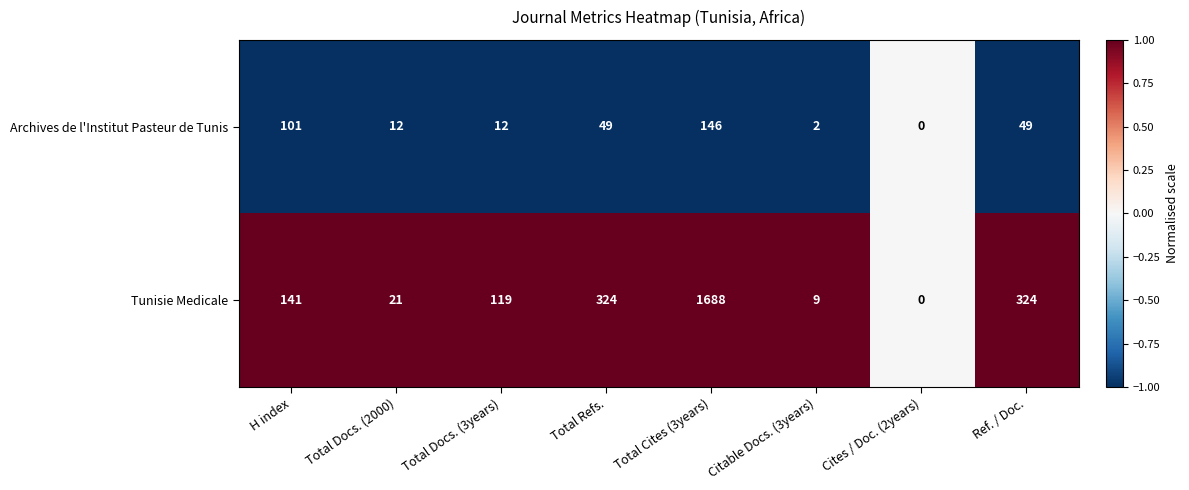

At which category is the sum across all series the highest?

Total Cites (3years)